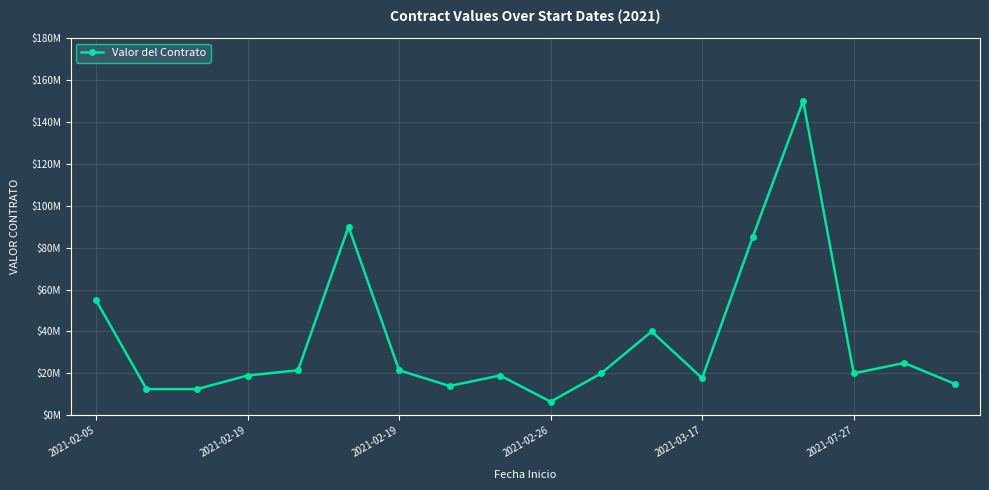

Does the chart have visible grid lines?

Yes